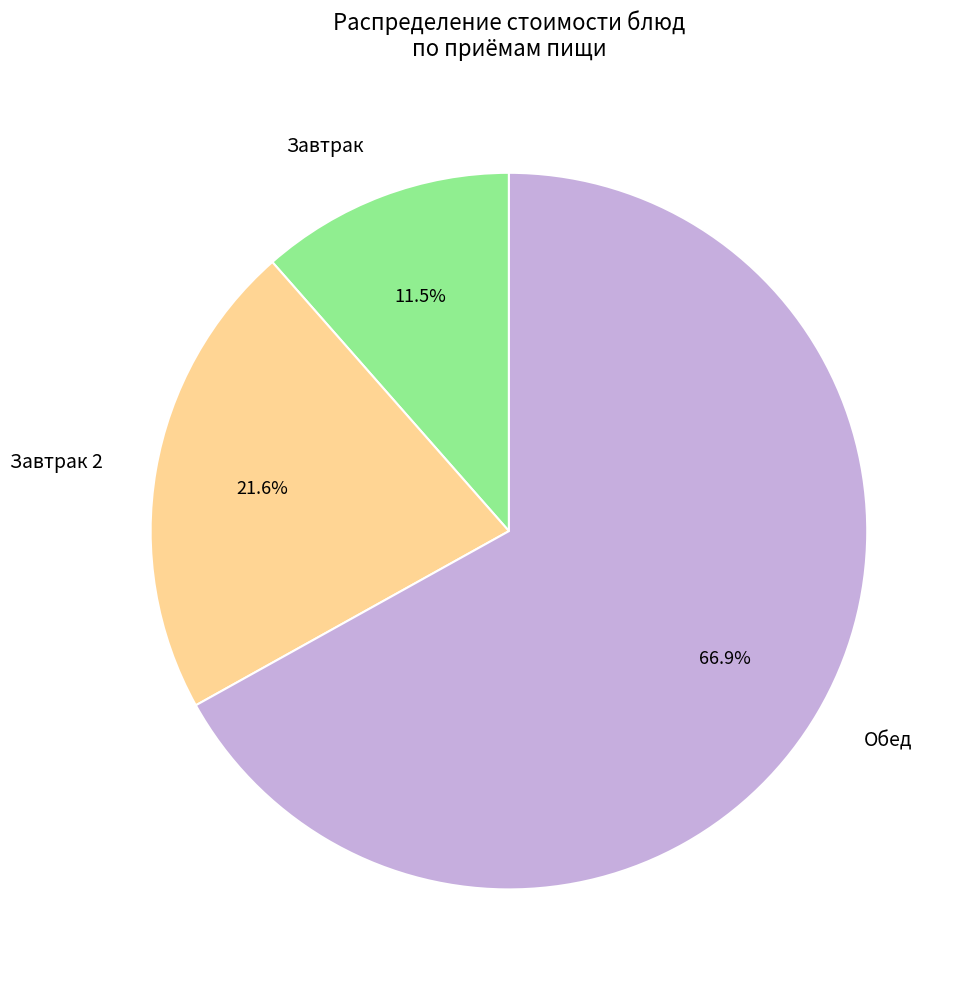

Which category has the biggest portion of the pie?

Обед